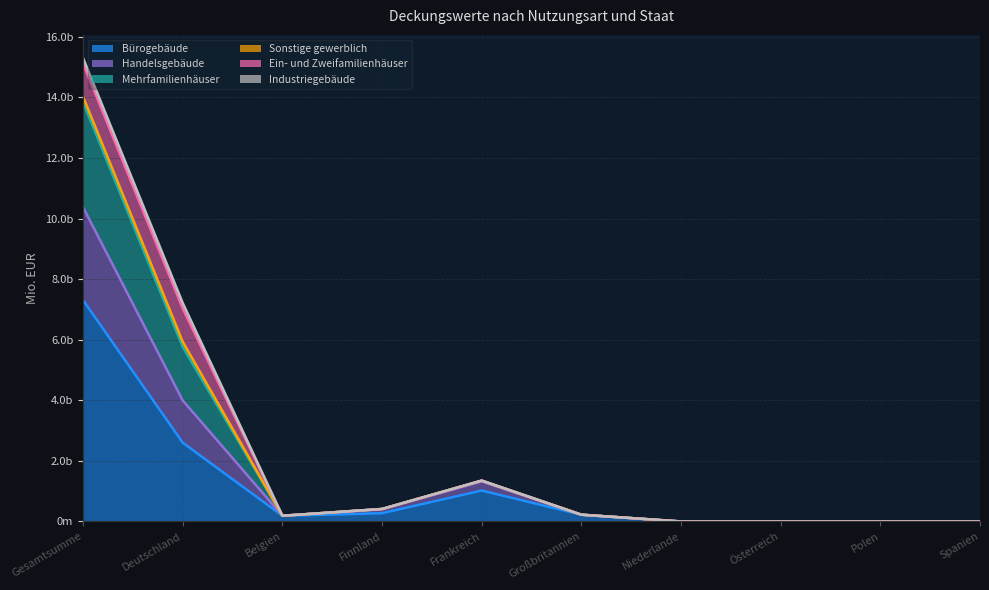

What is the average value of the Bürogebäude series?

1161.4